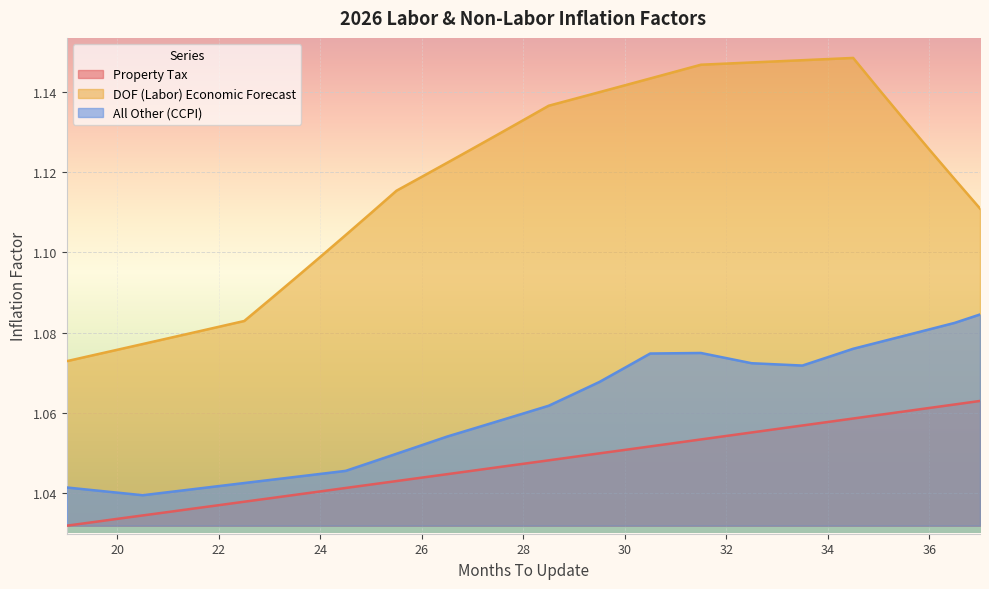

Count the DOF (Labor) Economic Forecast values in the range 1 to 2.

37